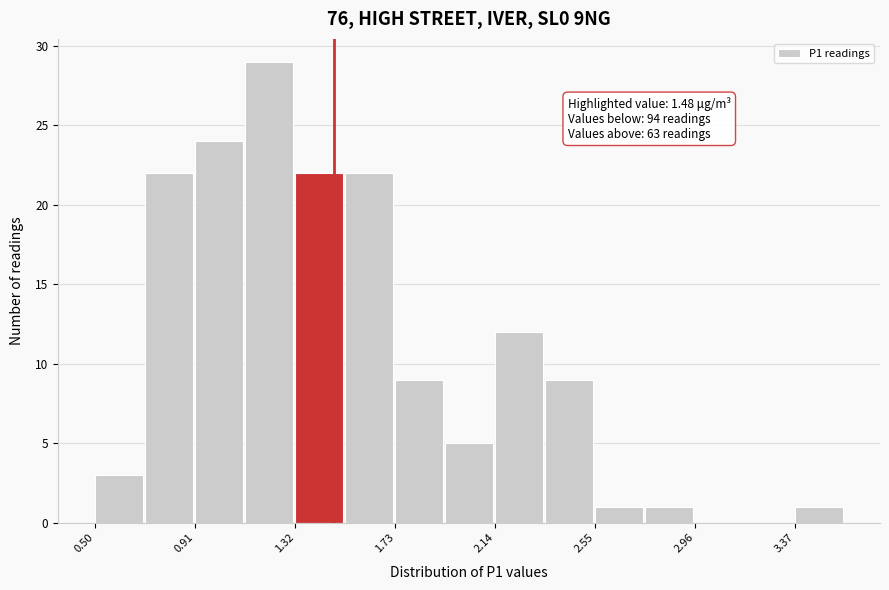

Over which range of the x-axis is the bar tallest?

1.10 to 1.30